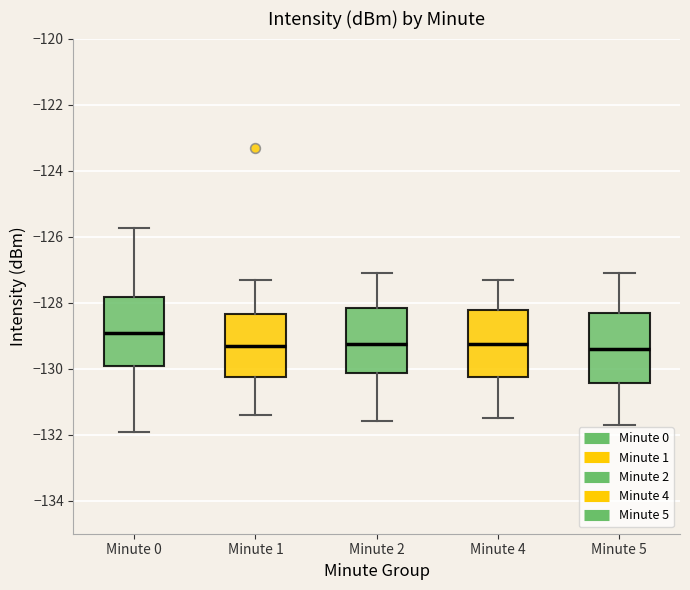

Reading left to right, transcribe this box plot: for each box, give where its median line is, the range the box spans, and where its two whiskers end, as read against the y-axis. The values are not printed on the chart, so give them approximately, as read against the axis.

Minute 0: median -129.0, box -130.0 to -127.8, whiskers -132.0 to -125.8
Minute 1: median -129.4, box -130.2 to -128.4, whiskers -131.4 to -127.2
Minute 2: median -129.2, box -130.2 to -128.2, whiskers -131.6 to -127.0
Minute 4: median -129.2, box -130.2 to -128.2, whiskers -131.4 to -127.2
Minute 5: median -129.4, box -130.4 to -128.4, whiskers -131.6 to -127.0